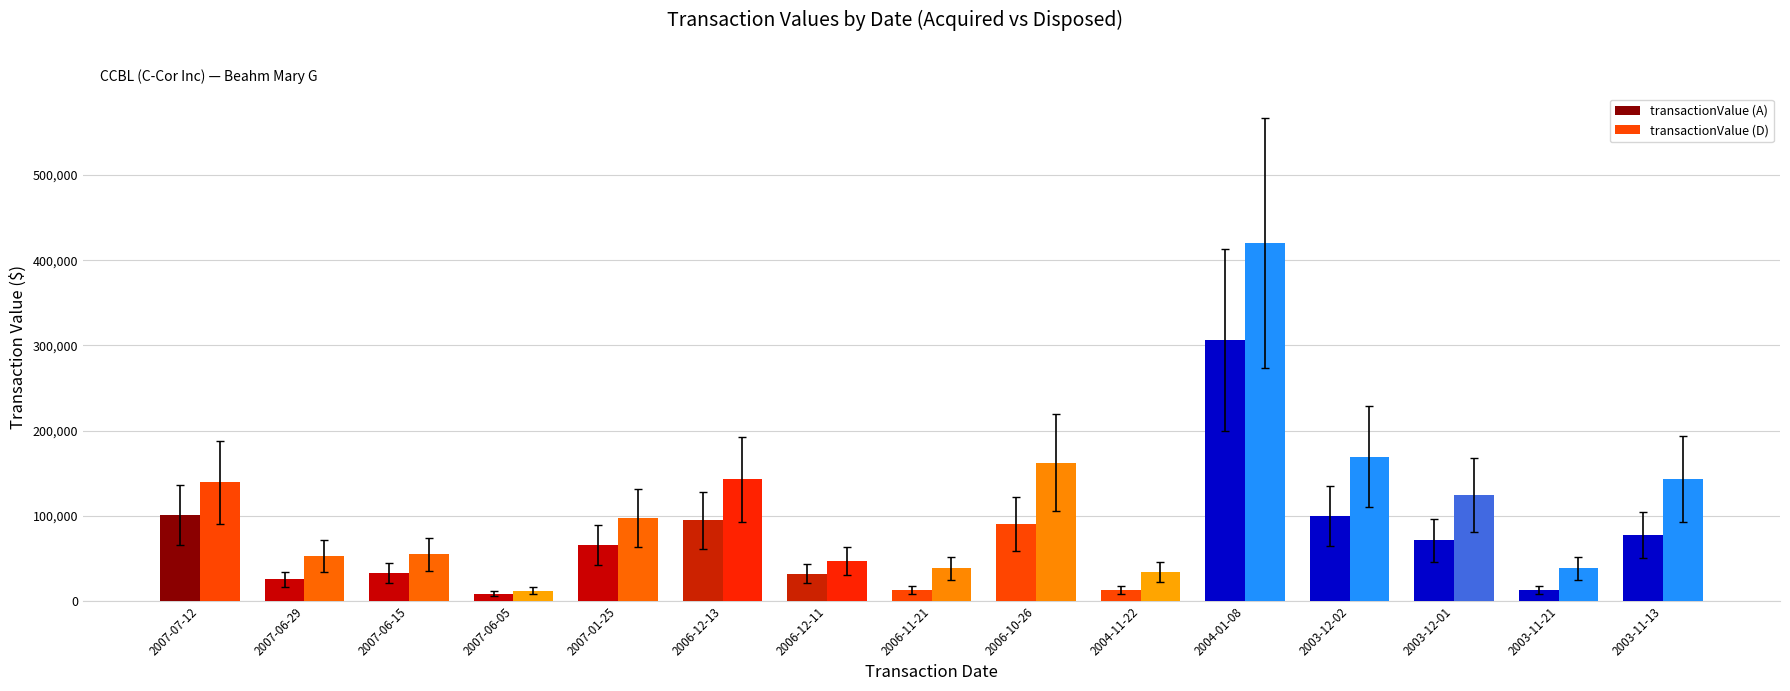

How many distinct data groups are displayed?

2